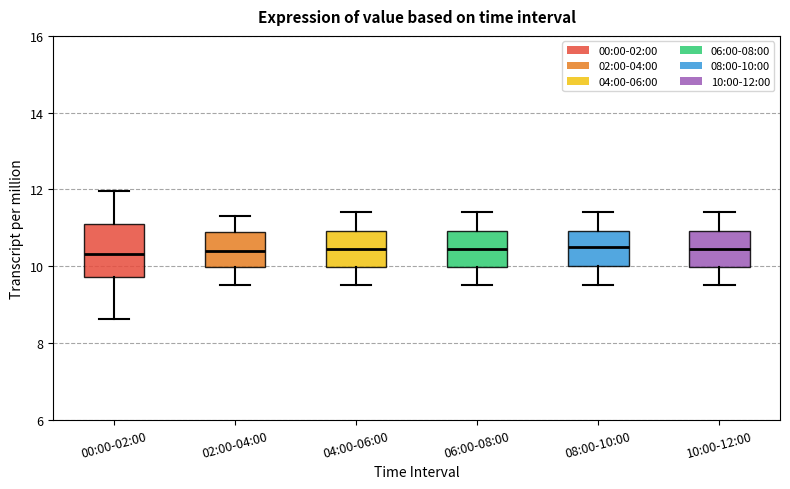

Where does the median line of the box for 04:00-06:00 sit on the y-axis? The values are not printed on the chart, so give them approximately, as read against the axis.

10.4